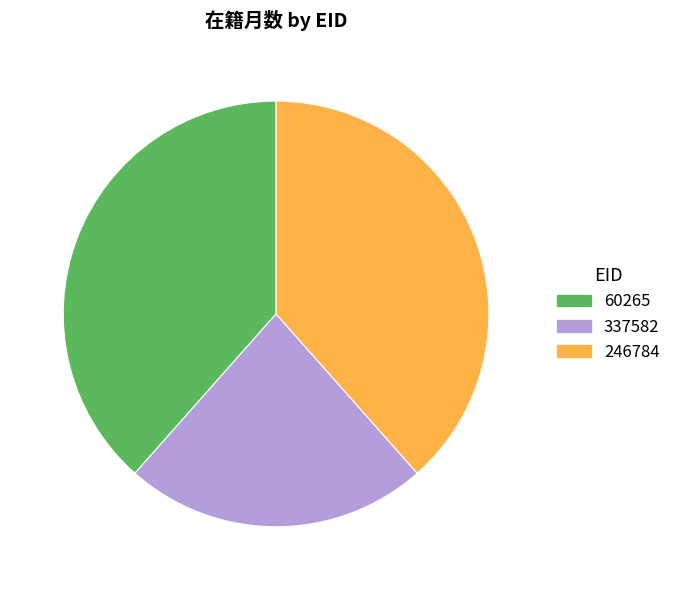

Is there any slice that represents more than half of the pie?

No